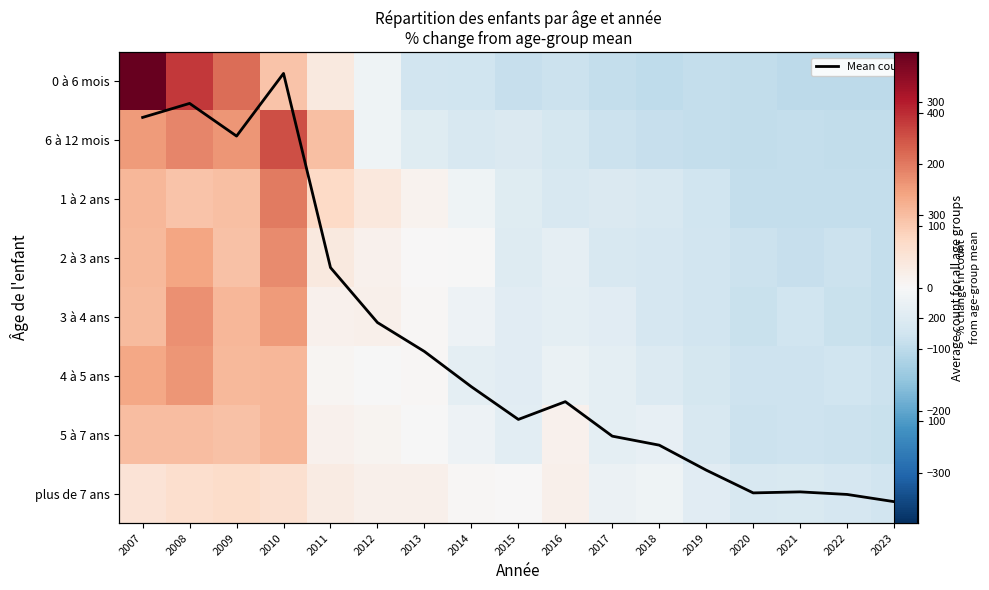

The value of 1 à 2 ans at 2015 is -67.2. True or false?

False